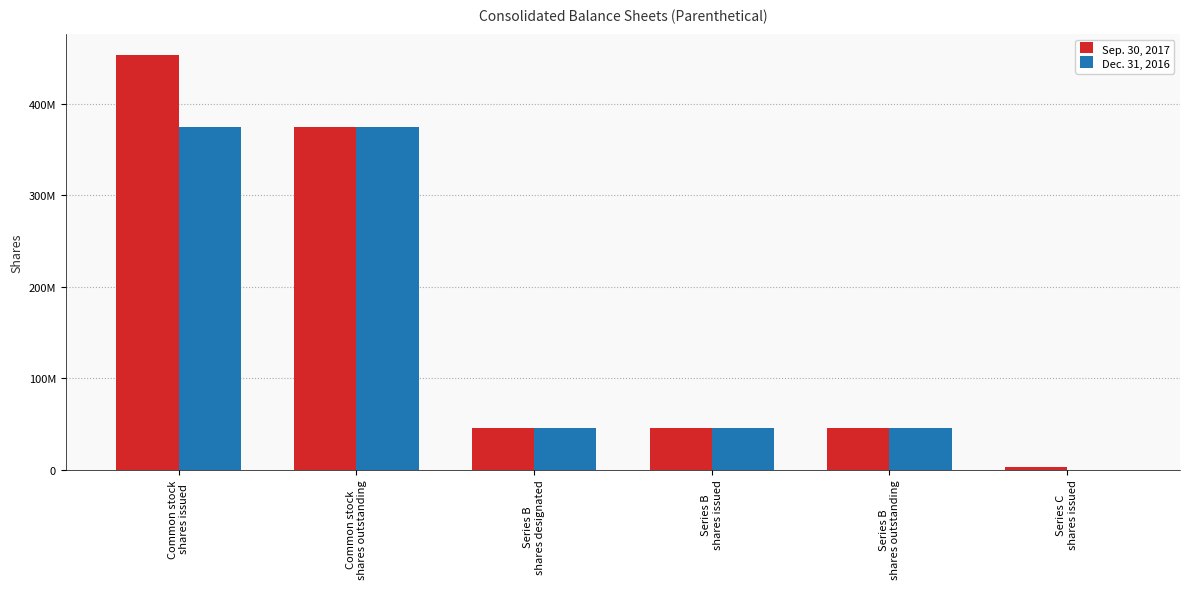

Is the value of Dec. 31, 2016 at Common stock
shares issued greater than the value of Sep. 30, 2017 at Common stock
shares outstanding?

No